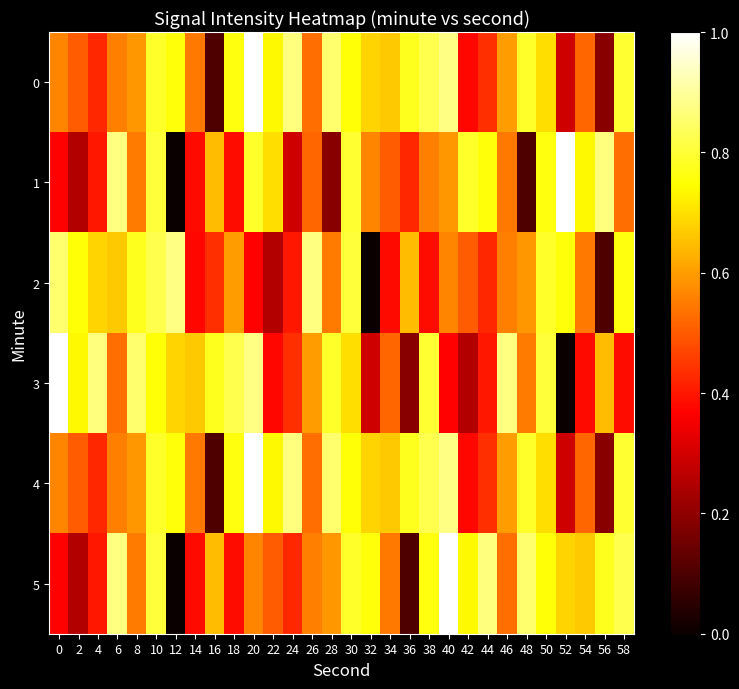

How many data points does each series have?

30